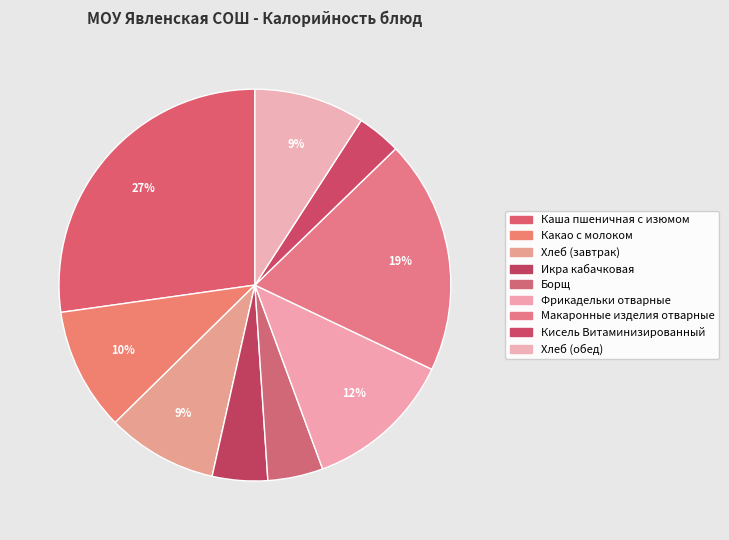

How many segments does this pie chart have?

9